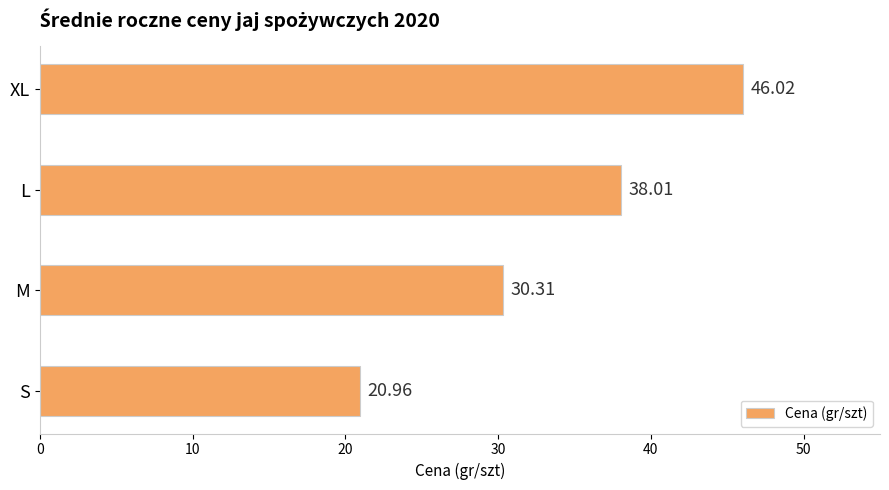

What is the difference between the maximum and minimum values?

25.1